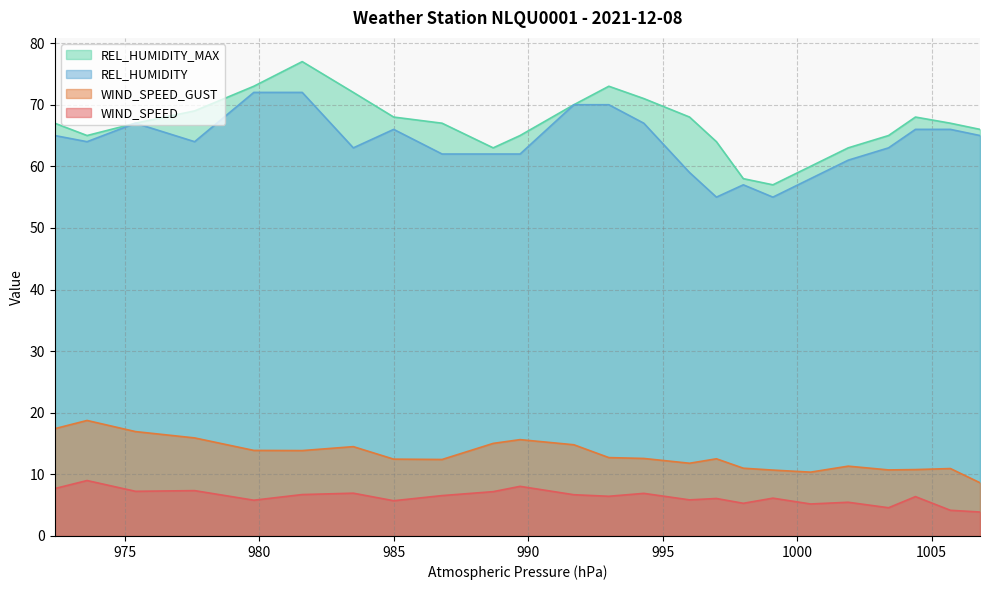

List the series in order of their peak value, lowest first.

WIND_SPEED, WIND_SPEED_GUST, REL_HUMIDITY, REL_HUMIDITY_MAX